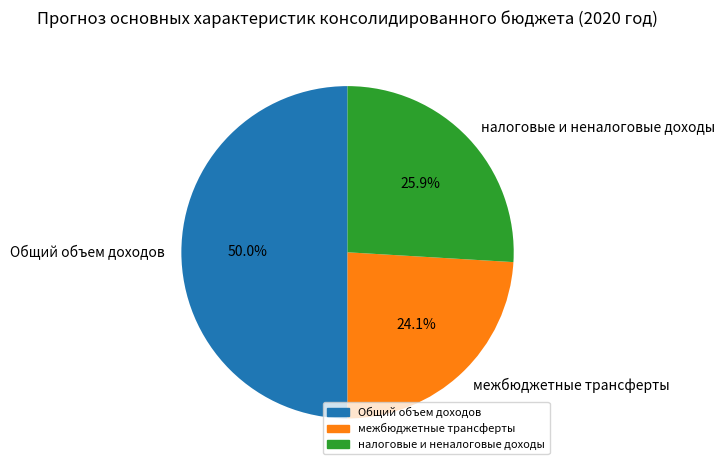

What is the ratio of the value at межбюджетные трансферты to the value at налоговые и неналоговые доходы?

0.9